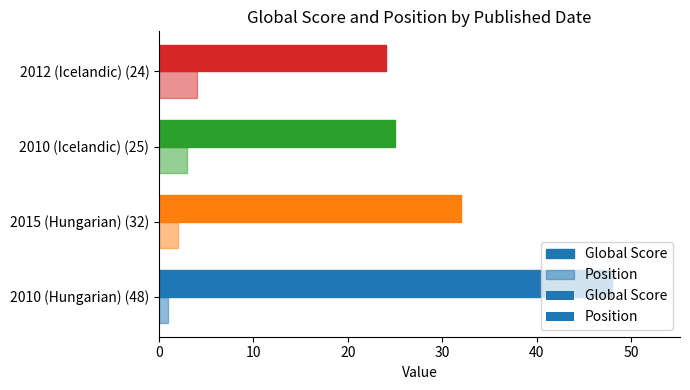

At how many categories does at least one series exceed 46?

1